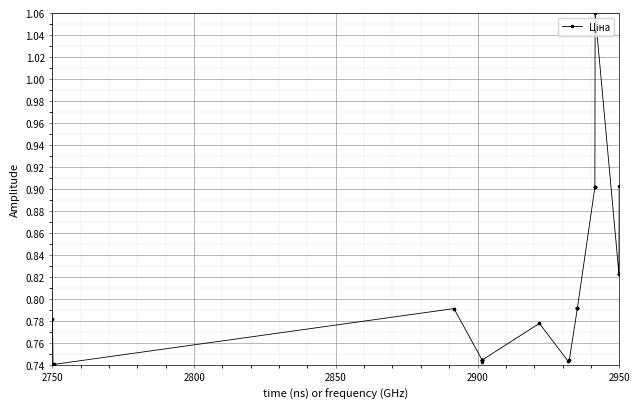

How many values are between 0 and 1?

39